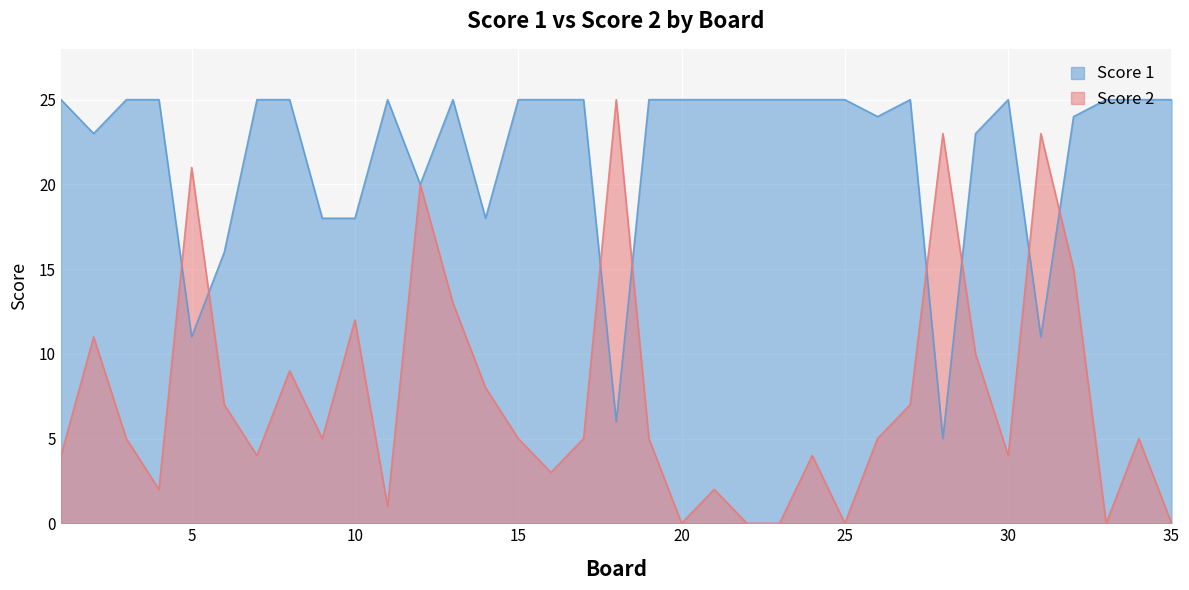

Is the value of Score 1 at 2 greater than the value of Score 2 at 10?

Yes